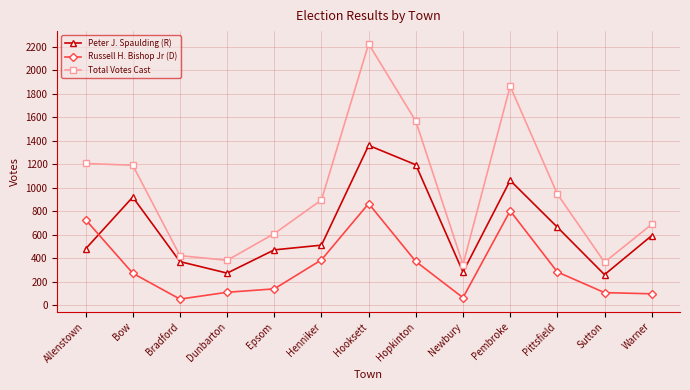

What value does the Total Votes Cast series have at Newbury, to the nearest 50?

350